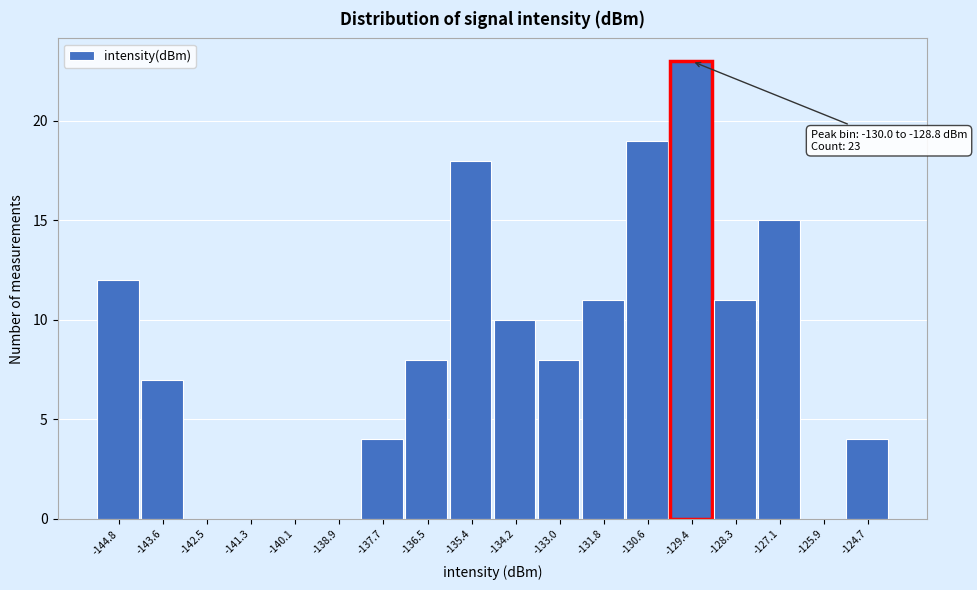

Which range on the x-axis has the tallest bar?

-130.0 to -128.8